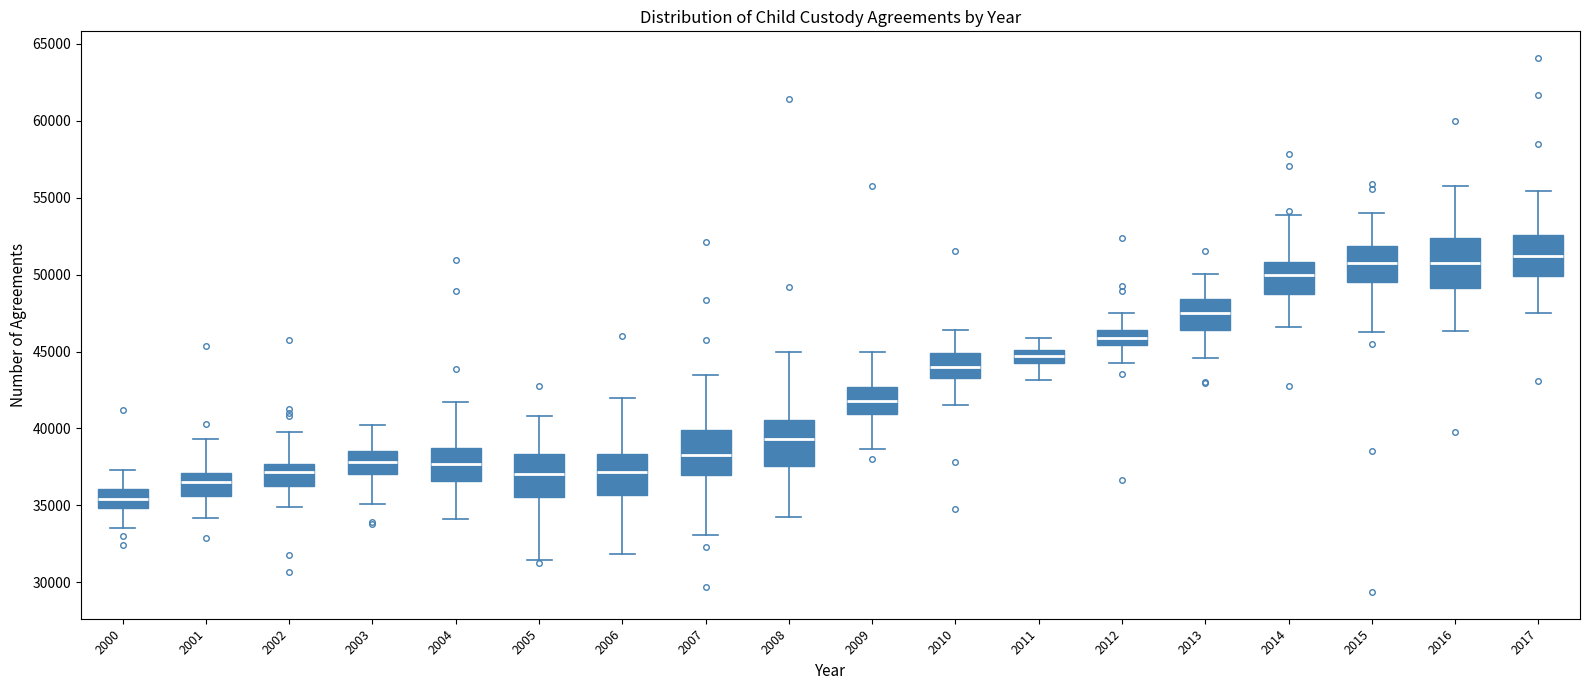

Reading left to right, transcribe this box plot: for each box, give where its median line is, the range the box spans, and where its two whiskers end, as read against the y-axis. The values are not printed on the chart, so give them approximately, as read against the axis.

2000: median 35500, box 35000 to 36000, whiskers 33500 to 37500
2001: median 36500, box 35500 to 37000, whiskers 34000 to 39500
2002: median 37000, box 36000 to 37500, whiskers 35000 to 40000
2003: median 38000, box 37000 to 38500, whiskers 35000 to 40000
2004: median 37500, box 36500 to 38500, whiskers 34000 to 41500
2005: median 37000, box 35500 to 38500, whiskers 31500 to 41000
2006: median 37000, box 35500 to 38500, whiskers 32000 to 42000
2007: median 38500, box 37000 to 40000, whiskers 33000 to 43500
2008: median 39500, box 37500 to 40500, whiskers 34500 to 45000
2009: median 42000, box 41000 to 42500, whiskers 38500 to 45000
2010: median 44000, box 43000 to 45000, whiskers 41500 to 46500
2011: median 44500 (inside the box), box 44500 to 45000, whiskers 43000 to 46000
2012: median 46000, box 45500 to 46500, whiskers 44000 to 47500
2013: median 47500, box 46500 to 48500, whiskers 44500 to 50000
2014: median 50000, box 48500 to 51000, whiskers 46500 to 54000
2015: median 51000, box 49500 to 52000, whiskers 46500 to 54000
2016: median 50500, box 49000 to 52500, whiskers 46500 to 56000
2017: median 51000, box 50000 to 52500, whiskers 47500 to 55500